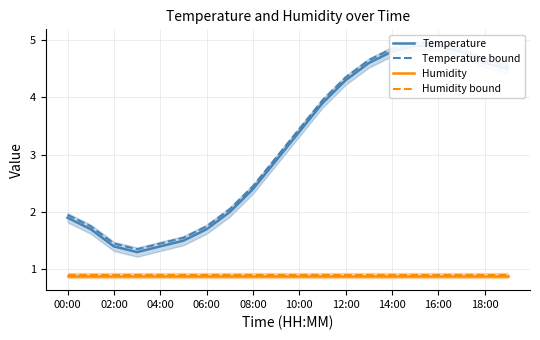

The value of Humidity bound at 18:00 is 0.9. True or false?

True